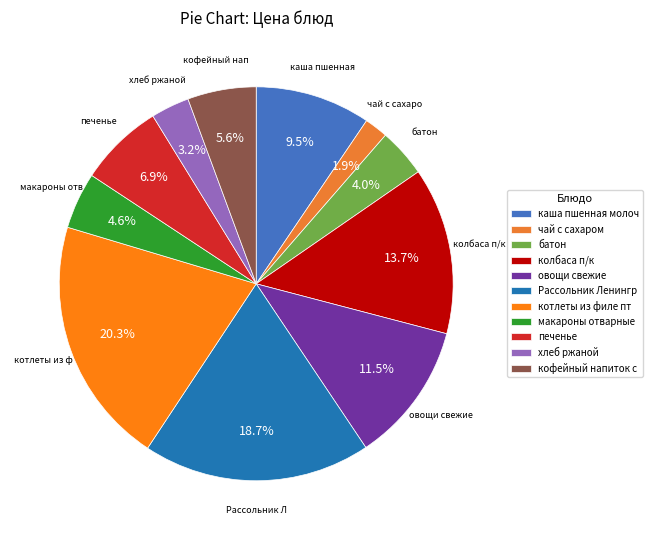

How many segments does this pie chart have?

11